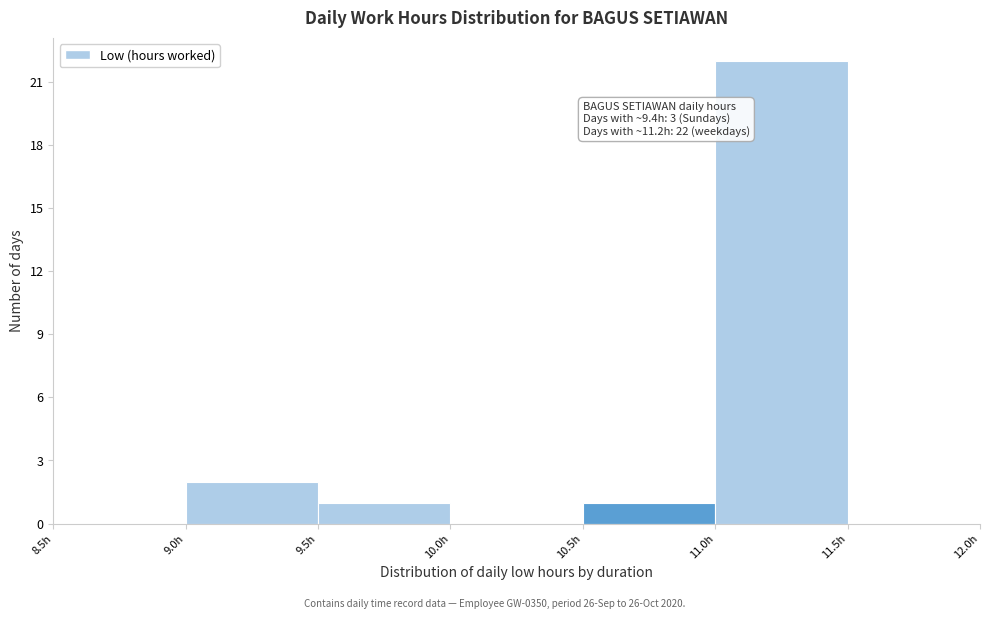

Which range on the x-axis has the tallest bar?

11.0 to 11.5